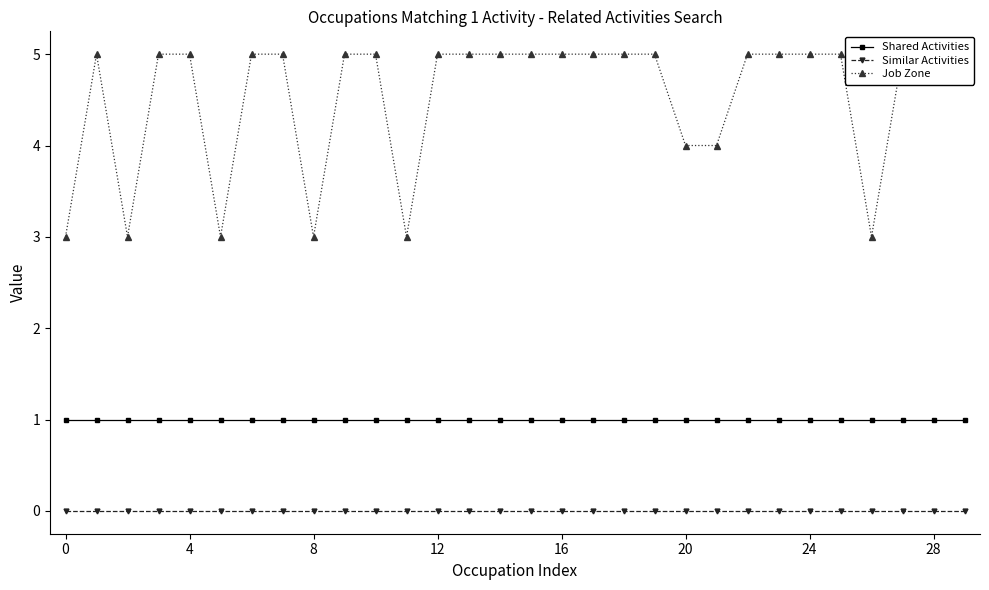

Which has a higher value, 18 or 23?

18